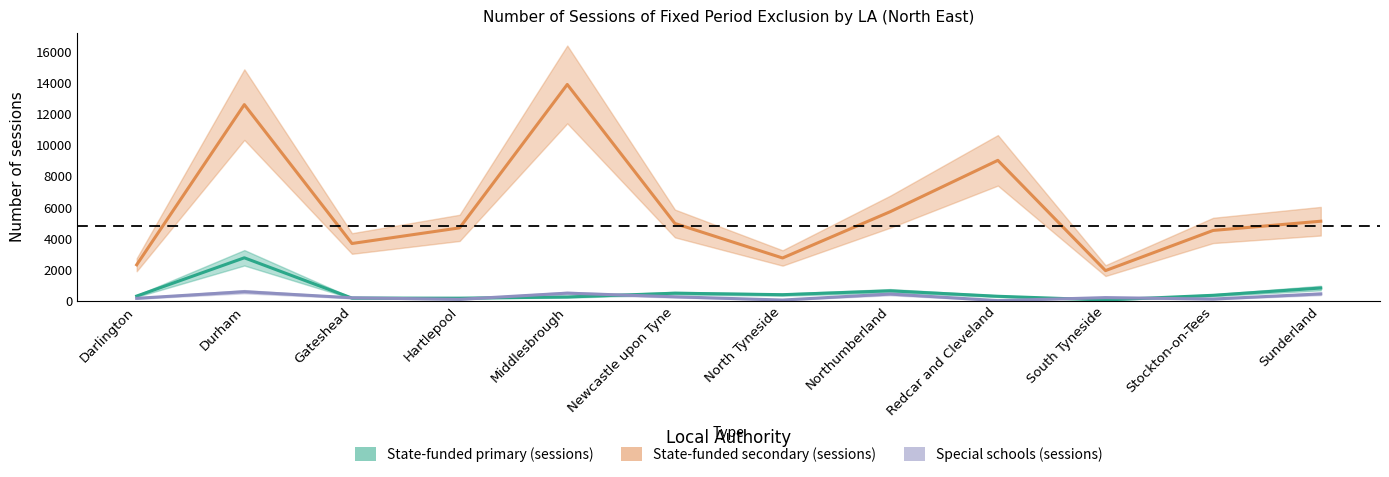

What position from the left is Northumberland?

8